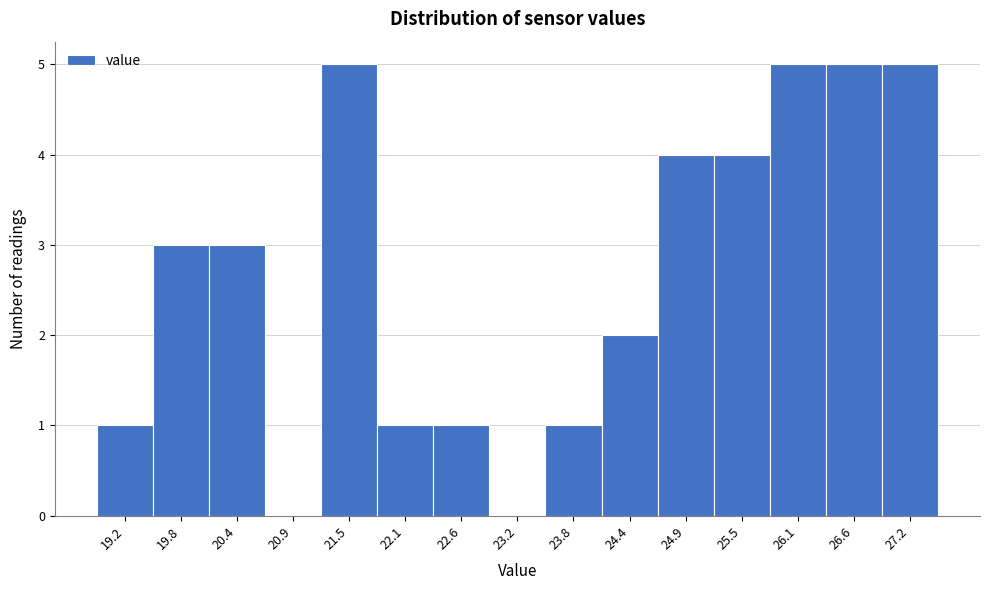

Reading left to right, extract all data points from this chart.

19.2=1	19.8=3	20.4=3	20.9=0	21.5=5	22.1=1	22.6=1	23.2=0	23.8=1	24.4=2	24.9=4	25.5=4	26.1=5	26.6=5	27.2=5